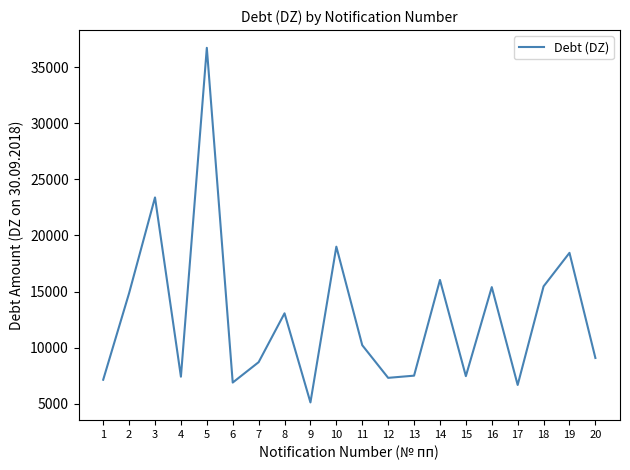

Read the value at 1.

7138.7